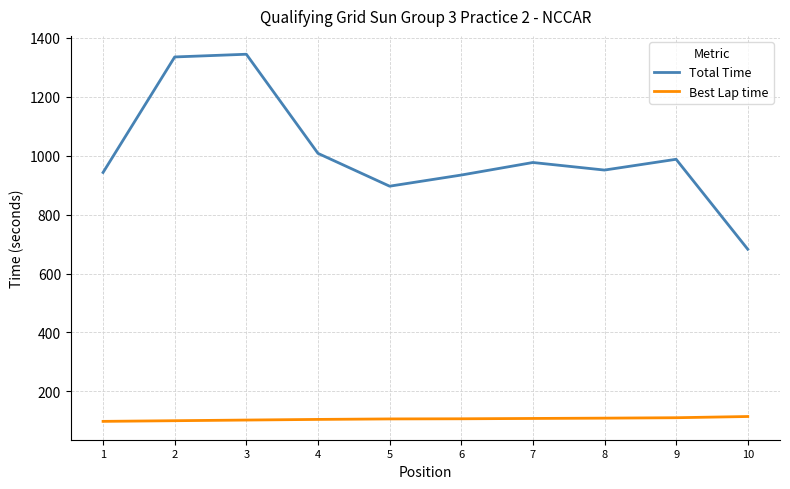

What is the maximum value shown in the chart?

1343.9